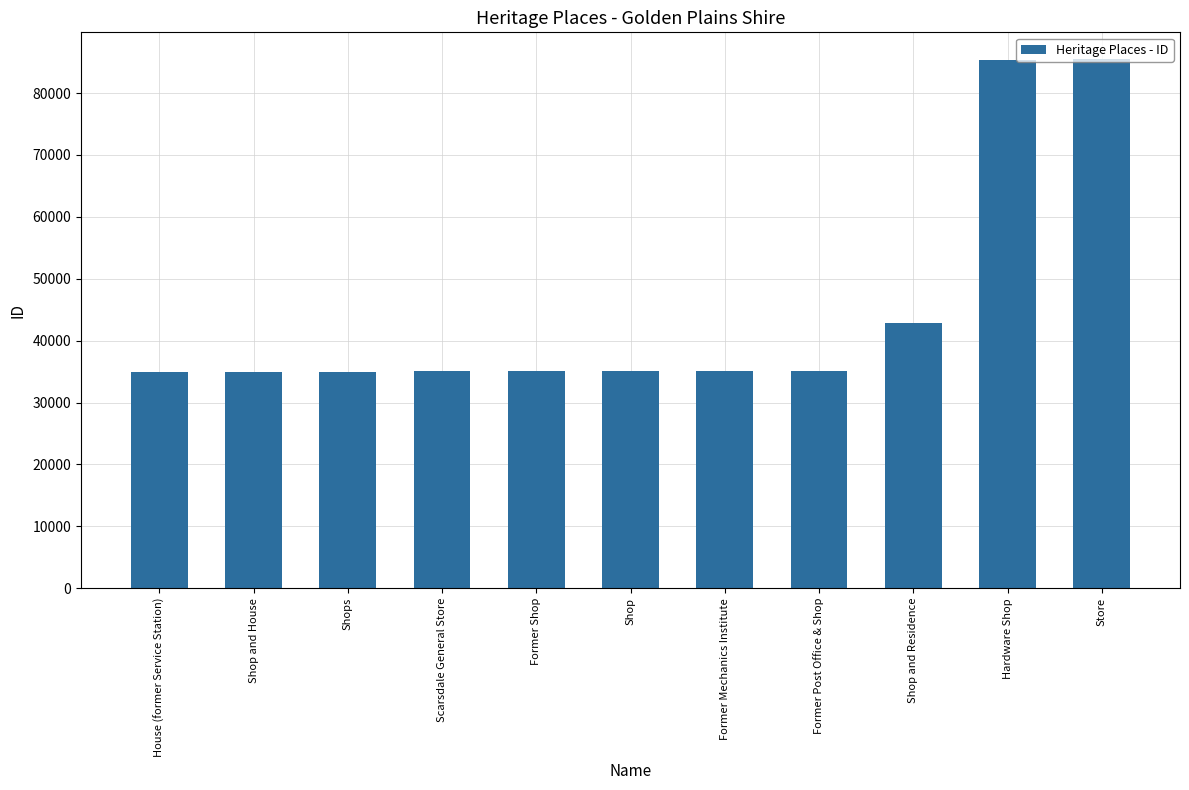

What is the ratio of the value at Shop to the value at Shop and House?

1.0